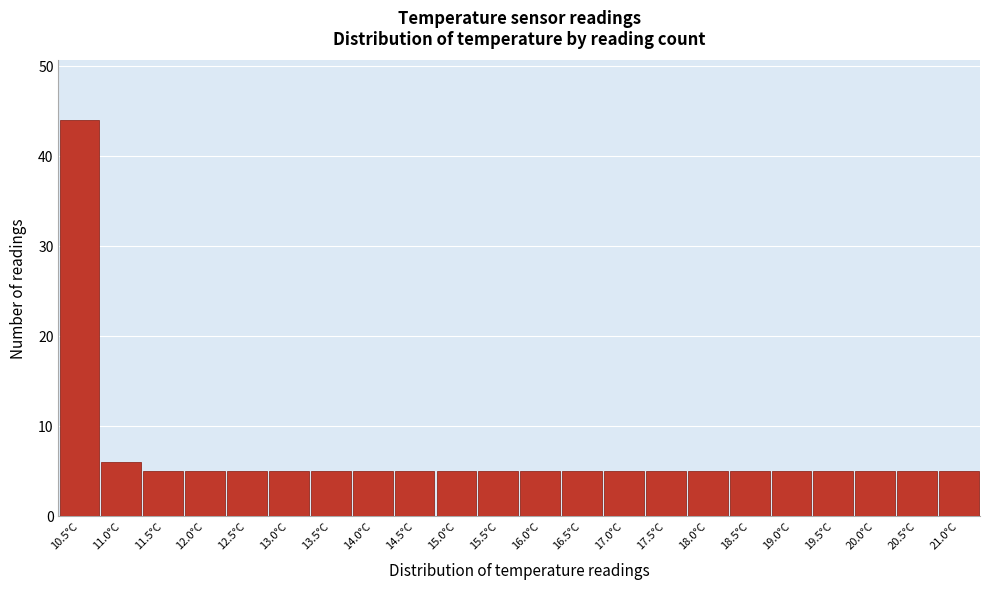

How tall is the bar that spans 19.75 to 20.25 on the x-axis? The values are not printed on the chart, so give them approximately, as read against the axis.

5